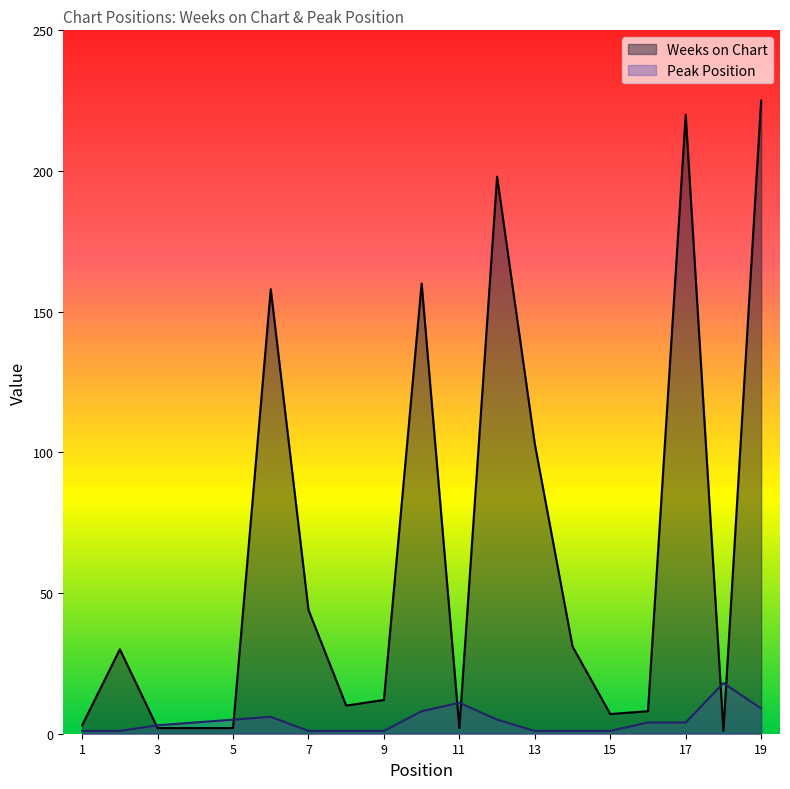

Rank the series by their average value, from highest to lowest.

Weeks on Chart, Peak Position